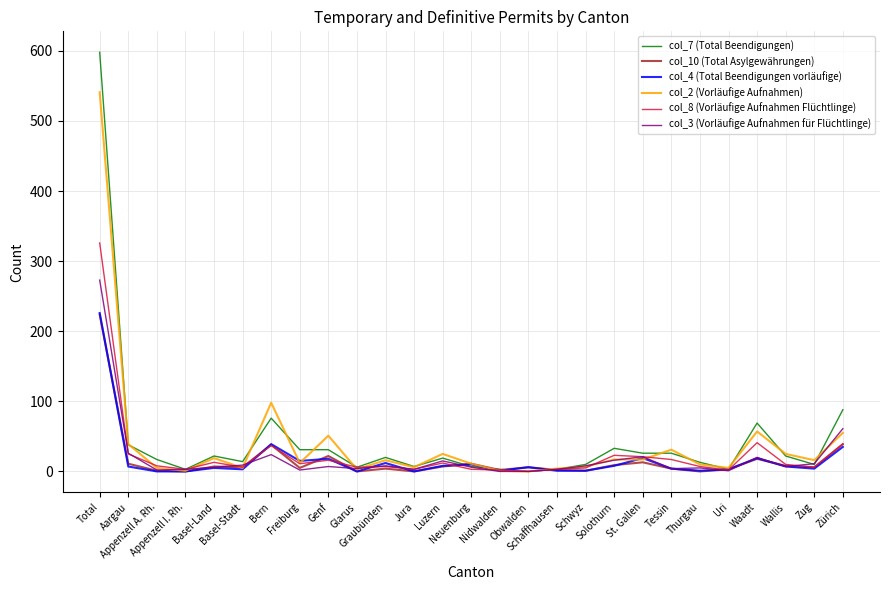

Rank the series by their maximum value, from highest to lowest.

col_7 (Total Beendigungen), col_2 (Vorläufige Aufnahmen), col_8 (Vorläufige Aufnahmen Flüchtlinge), col_3 (Vorläufige Aufnahmen für Flüchtlinge), col_4 (Total Beendigungen vorläufige), col_10 (Total Asylgewährungen)